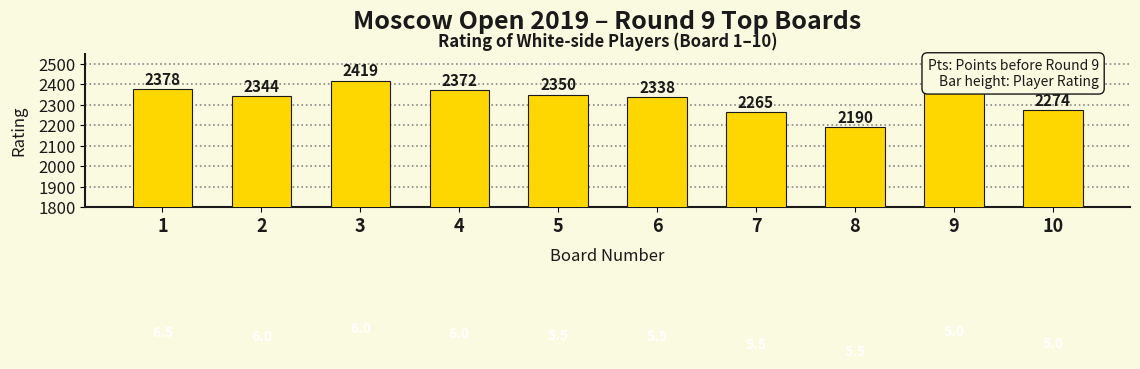

Rank the categories by value from highest to lowest.

3, 9, 1, 4, 5, 2, 6, 10, 7, 8